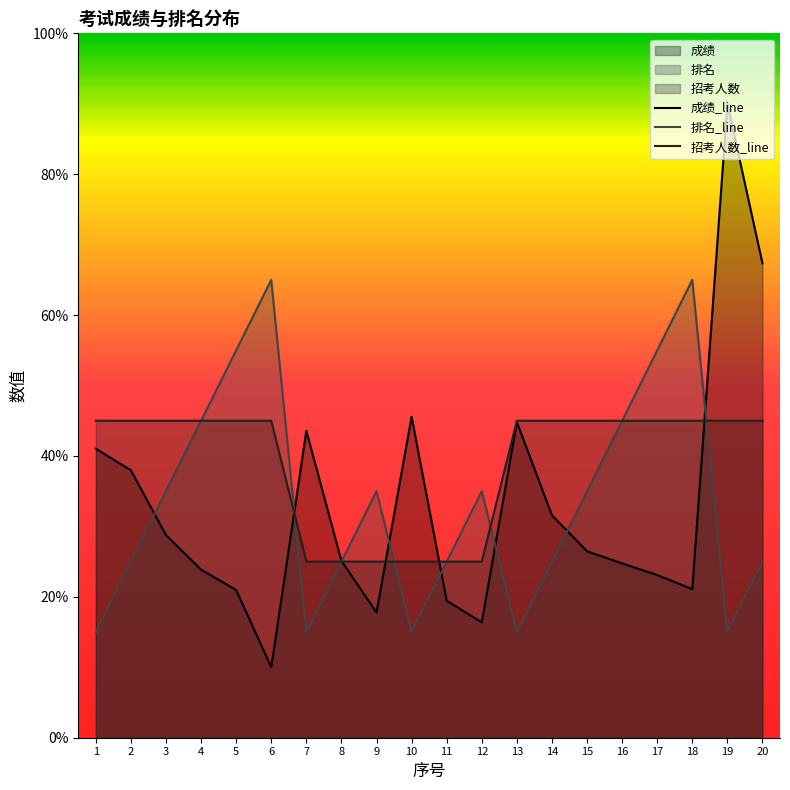

At 15, list the series in order from smallest to largest.

成绩_line, 排名_line, 招考人数_line